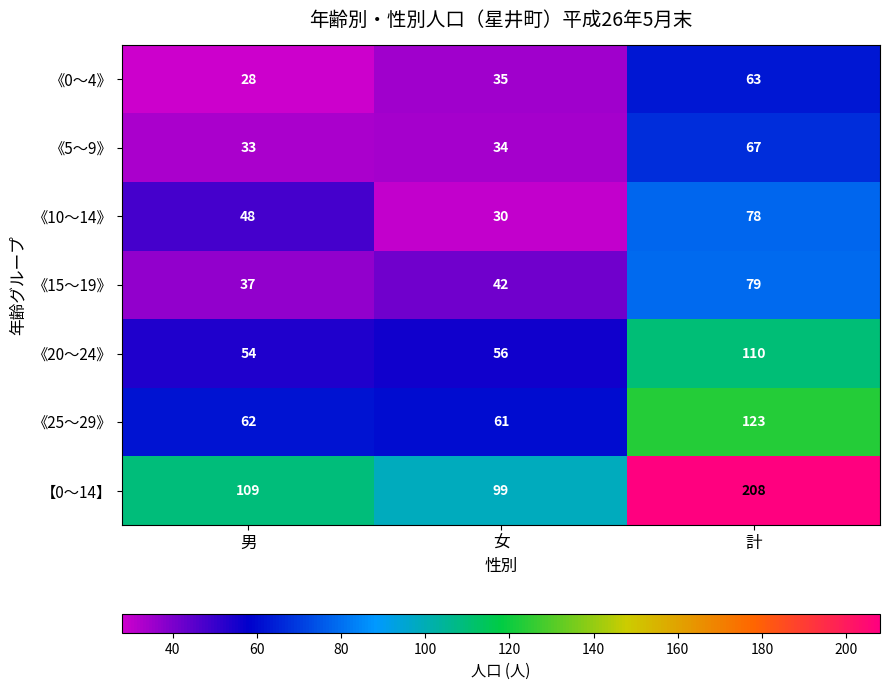

Which series has the widest spread of values?

【0～14】